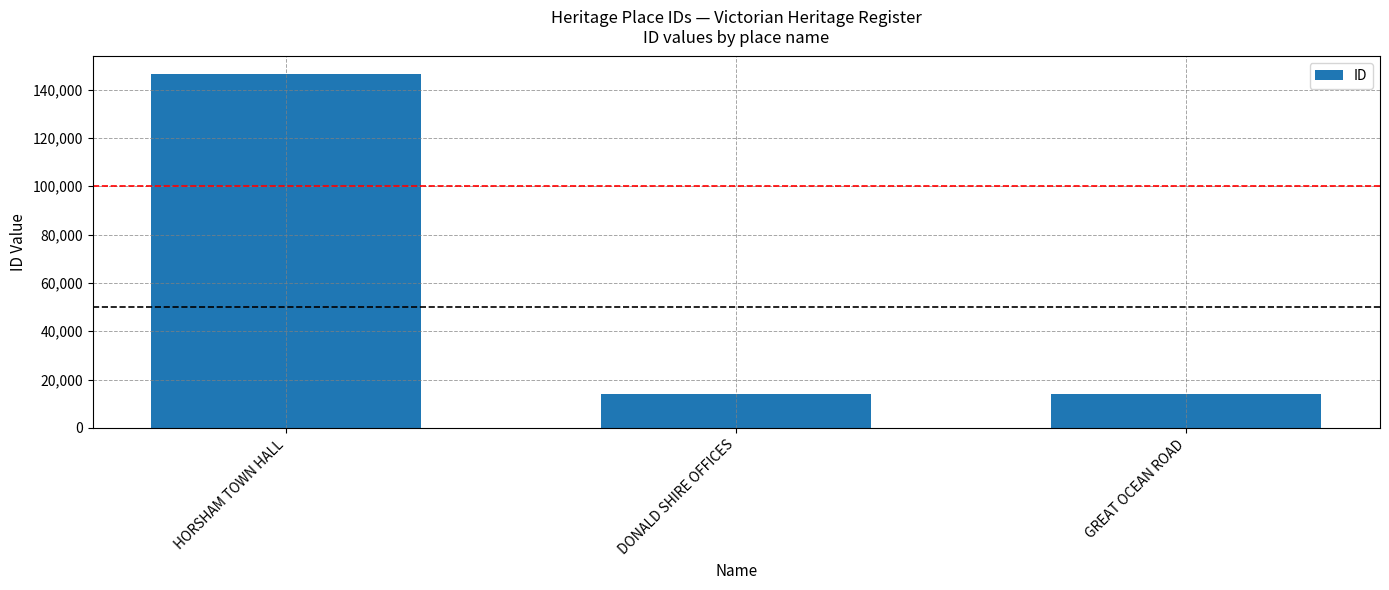

At which category does the chart reach its peak across all series?

HORSHAM TOWN HALL